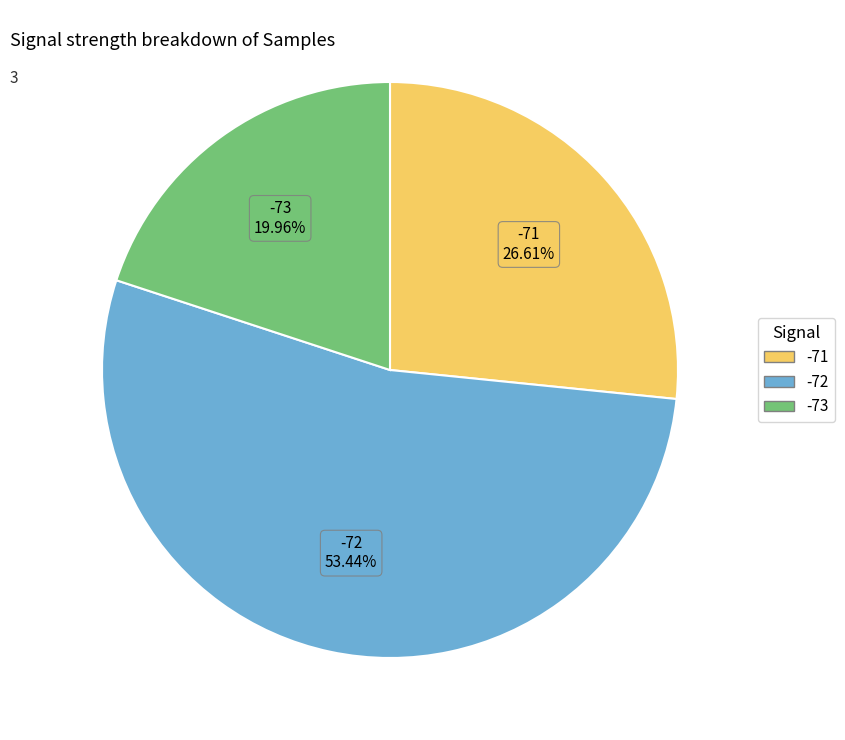

Is there a majority slice in this chart?

Yes